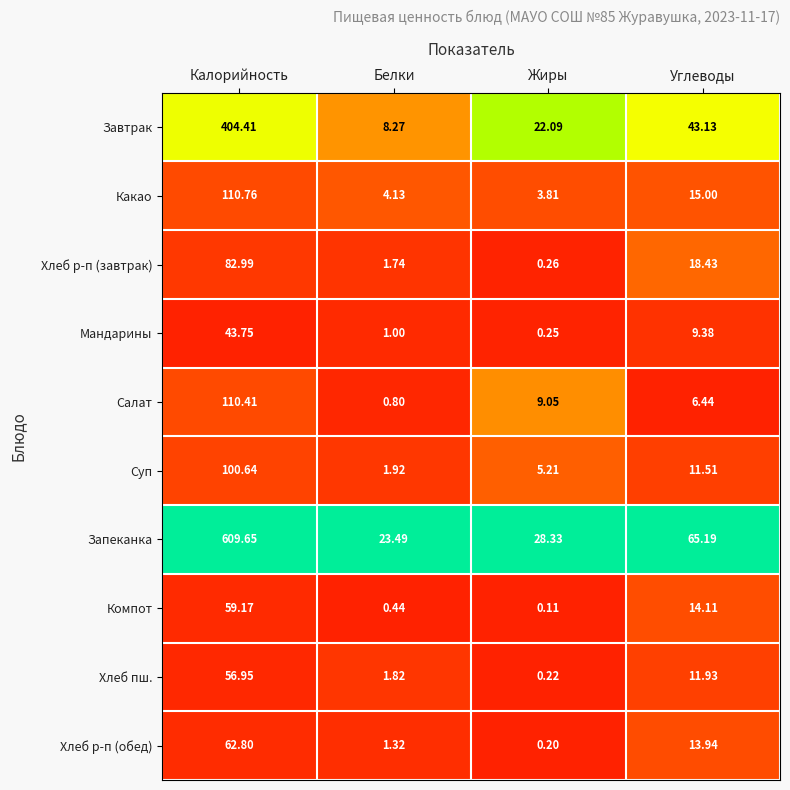

Which series changed the most between Калорийность and Углеводы?

Запеканка